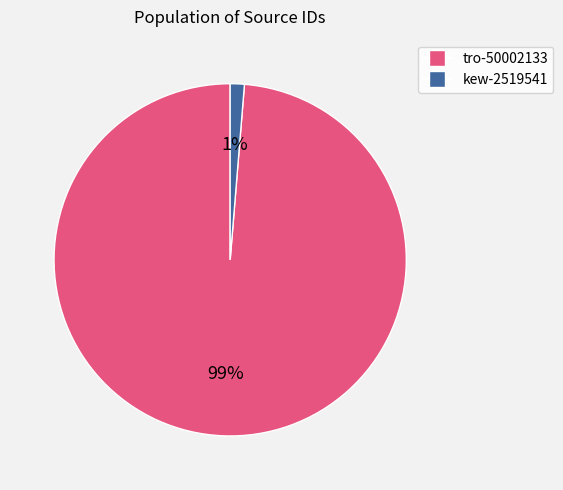

Which slice is the largest?

tro-50002133